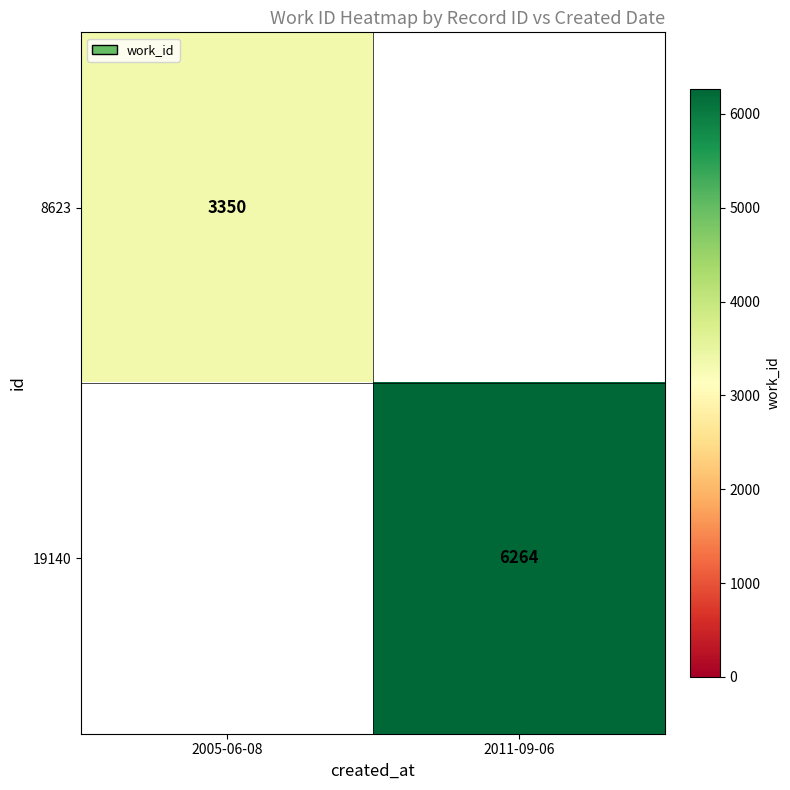

The value of 19140 at 2011-09-06 is 1989. True or false?

False